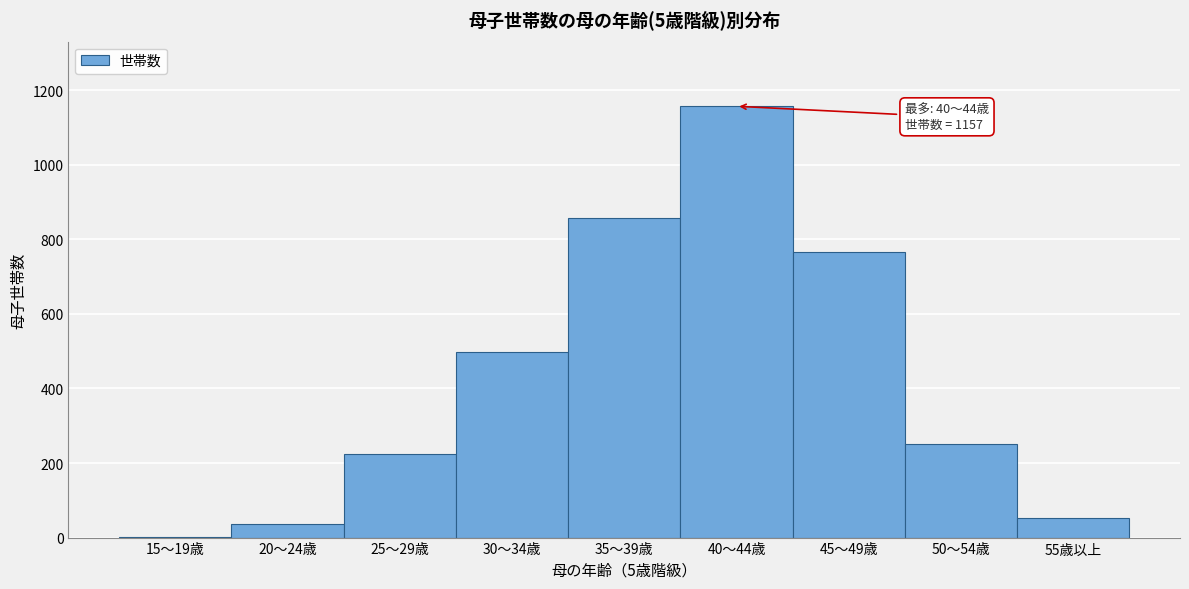

Reading right to left, transcribe all the data shown in this chart.

55歳以上=52	50～54歳=250	45～49歳=767	40～44歳=1157	35～39歳=857	30～34歳=499	25～29歳=224	20～24歳=37	15～19歳=1